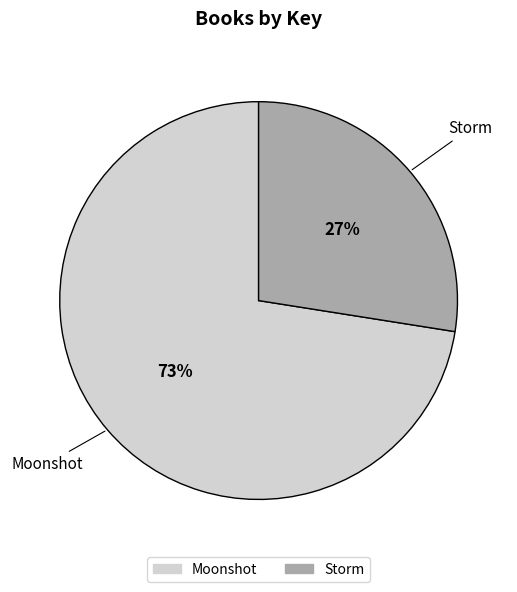

Count the number of slices in the pie.

2